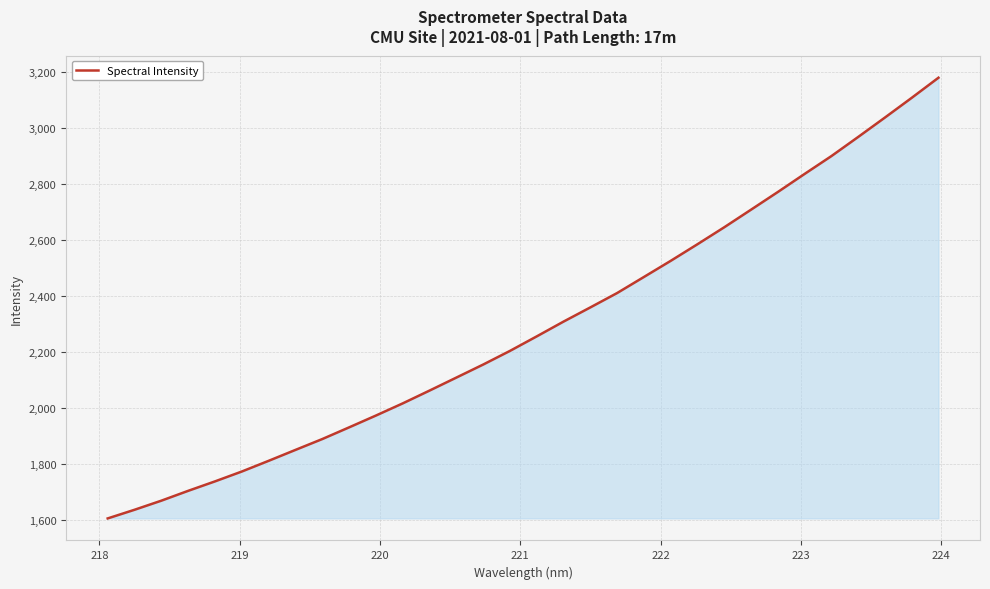

What is the greatest value displayed?

3179.4